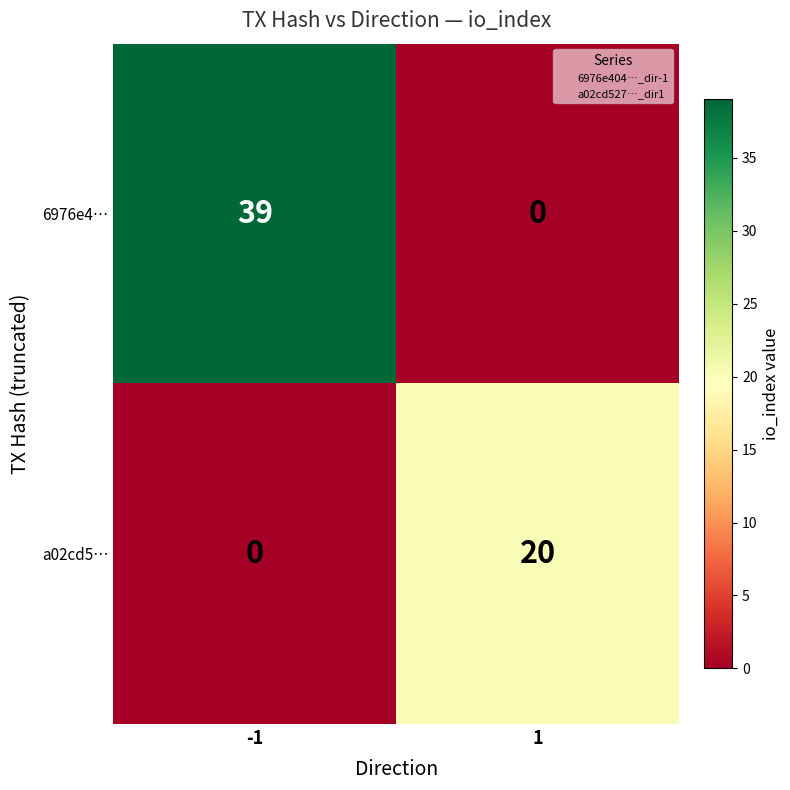

What is the highest value of the a02cd5… series?

20